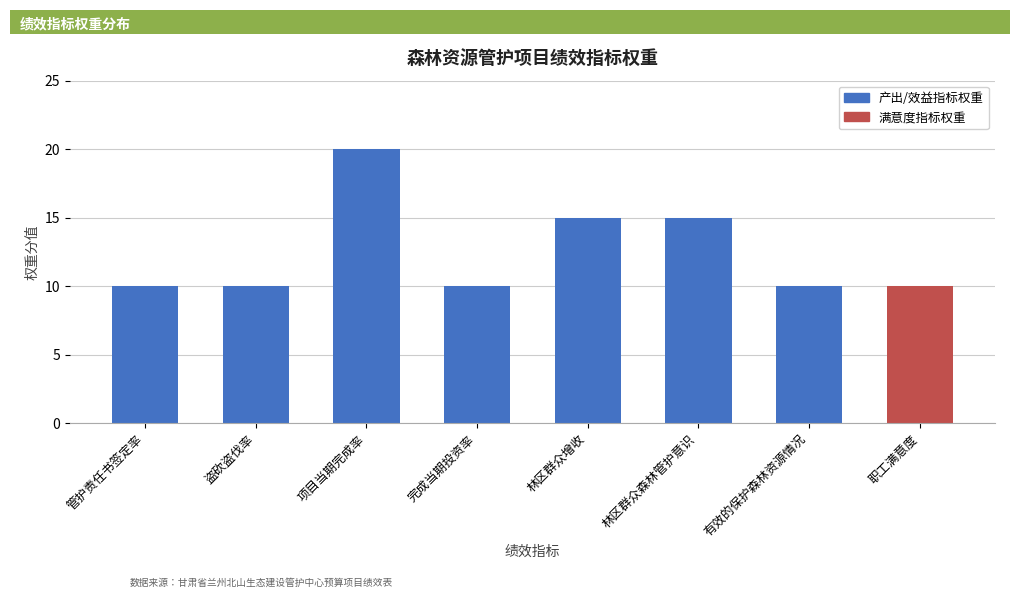

What value does the data have at 项目当期完成率, to the nearest 10?

20